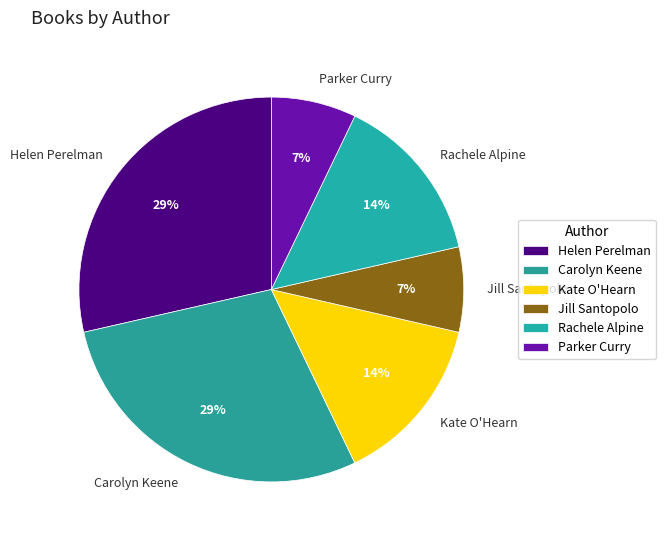

Approximately how many times larger is the value at Rachele Alpine compared to Helen Perelman?

0.5